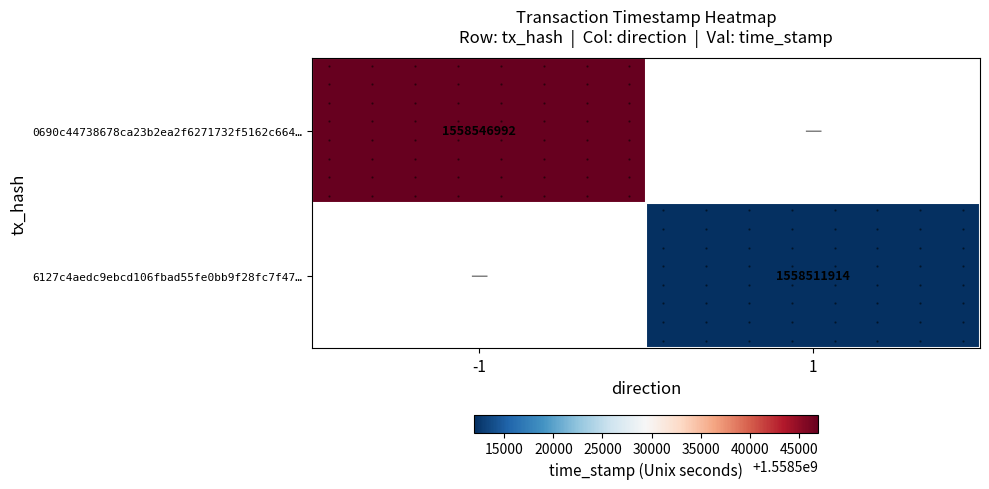

Which label corresponds to the largest value in the chart?

-1